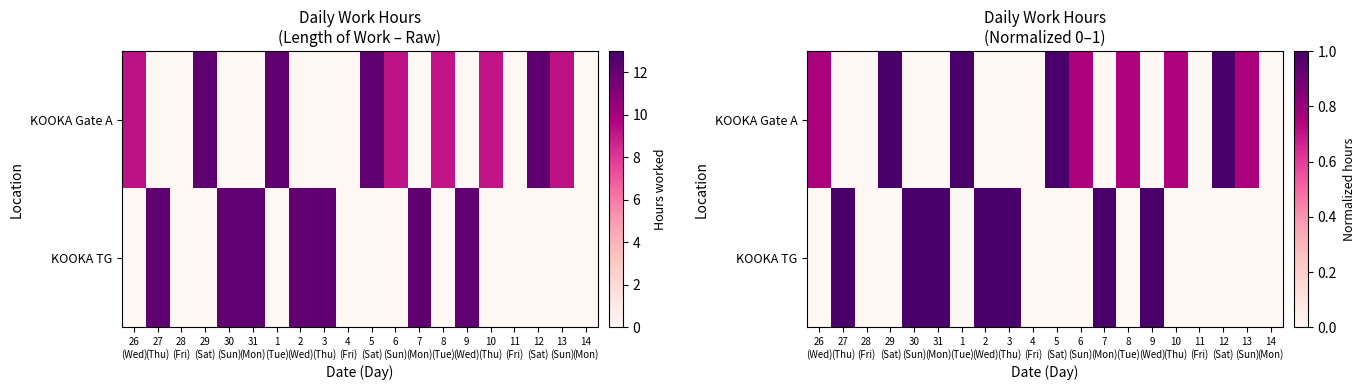

Which category has the highest value across all series?

7
(Mon)